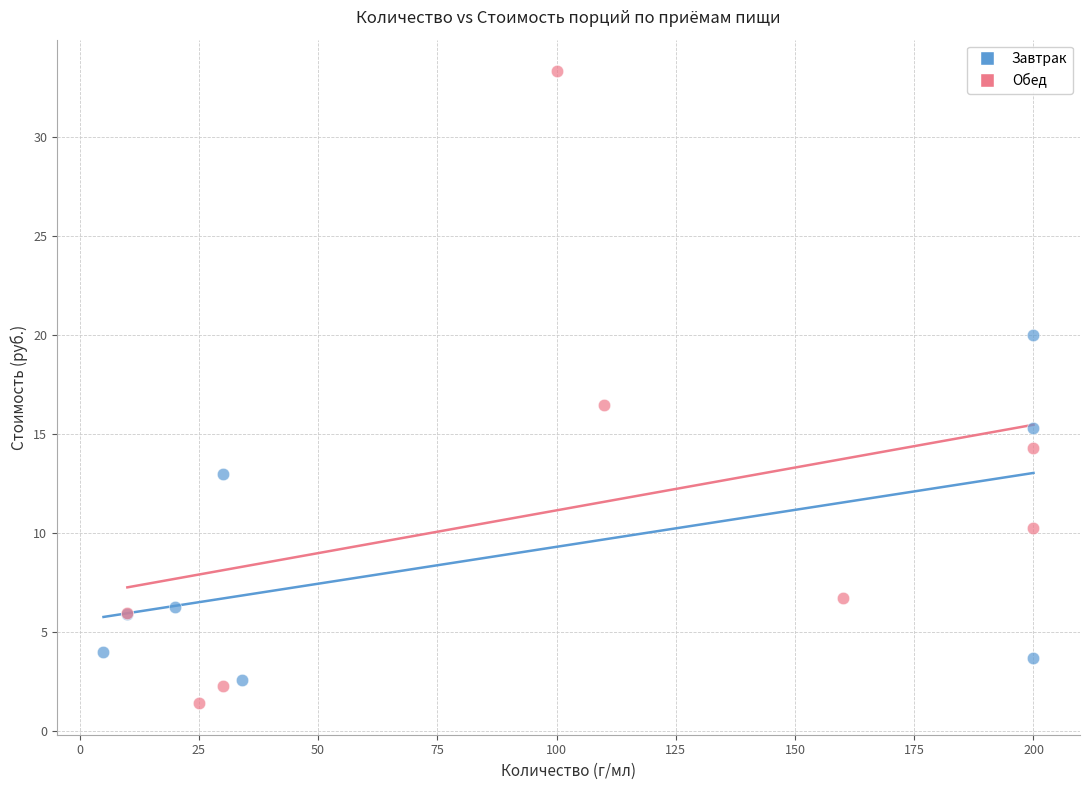

Which series has the largest Y range (max minus min)?

Обед